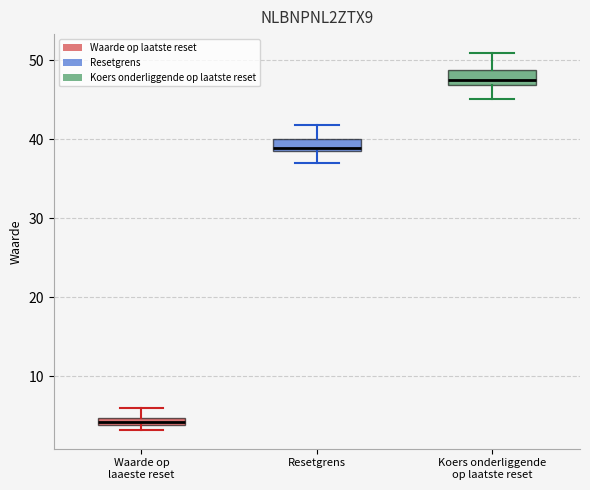

Where does the upper whisker of the box for Waarde op laaeste reset end on the y-axis? The values are not printed on the chart, so give them approximately, as read against the axis.

6